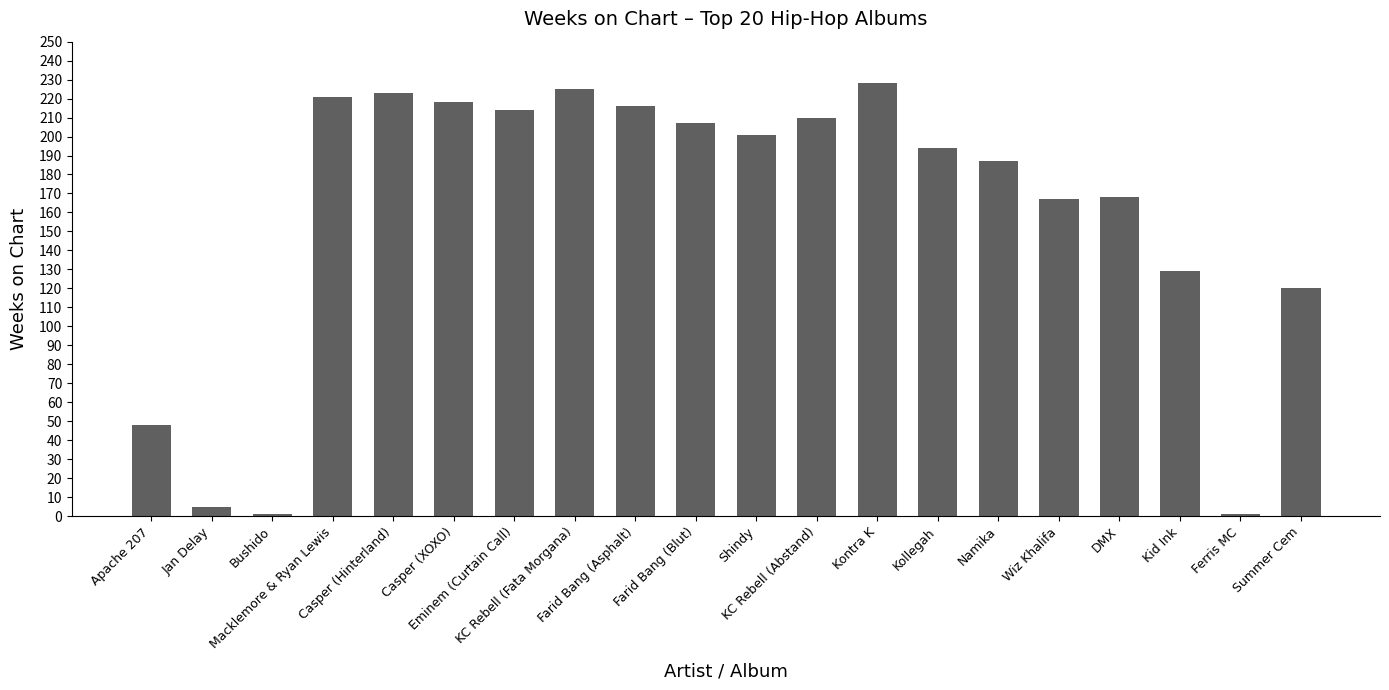

Does the chart contain stacked bars?

No